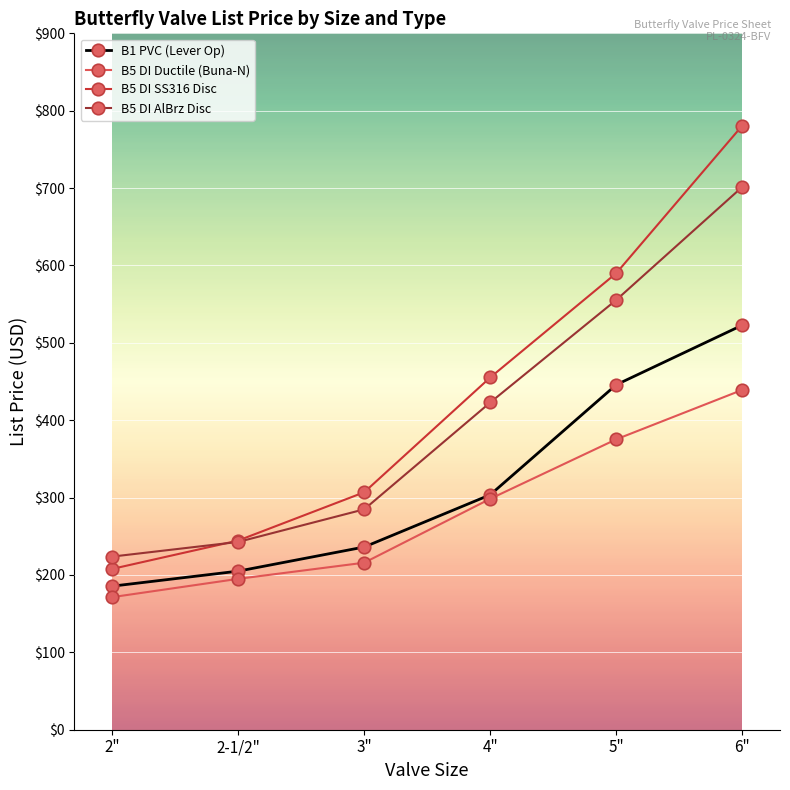

Between 4" and 5", which series saw the biggest shift?

B1 PVC (Lever Op)